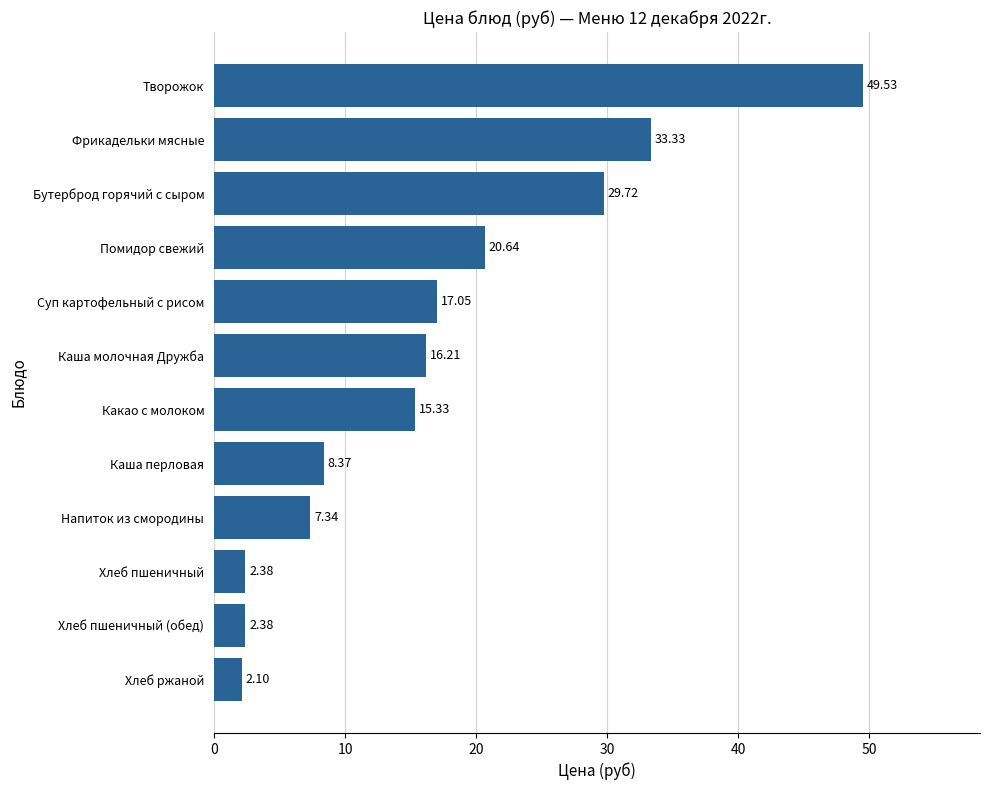

Between Каша перловая and Какао с молоком, which is larger?

Какао с молоком